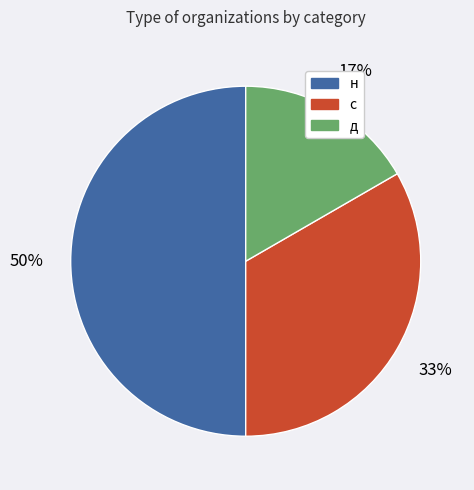

Do д and н together represent more than half of the pie?

Yes